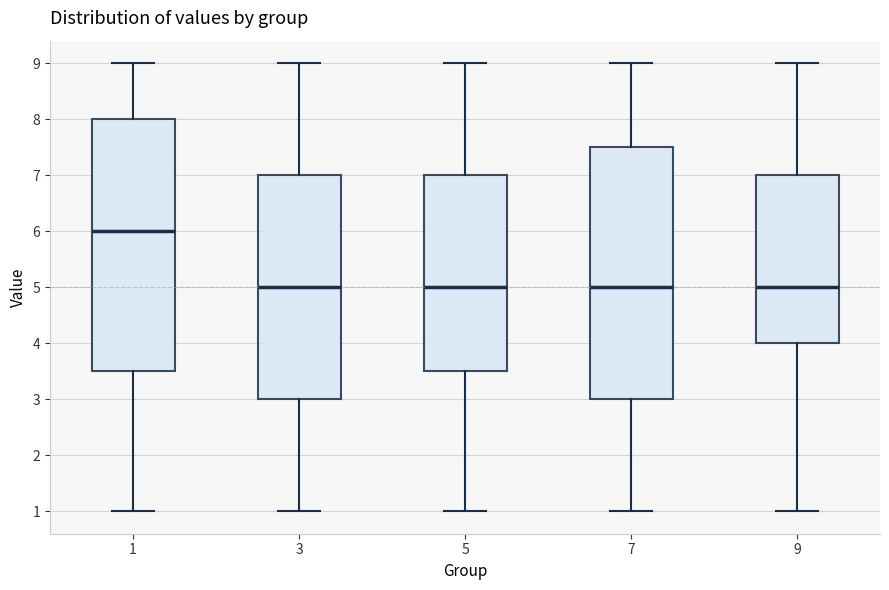

Reading left to right, read every box against the y-axis: the position of its median line, the range the box covers, and the ends of its whiskers. The values are not printed on the chart, so give them approximately, as read against the axis.

1: median 6.0, box 3.5 to 8.0, whiskers 1.0 to 9.0
3: median 5.0, box 3.0 to 7.0, whiskers 1.0 to 9.0
5: median 5.0, box 3.5 to 7.0, whiskers 1.0 to 9.0
7: median 5.0, box 3.0 to 7.5, whiskers 1.0 to 9.0
9: median 5.0, box 4.0 to 7.0, whiskers 1.0 to 9.0